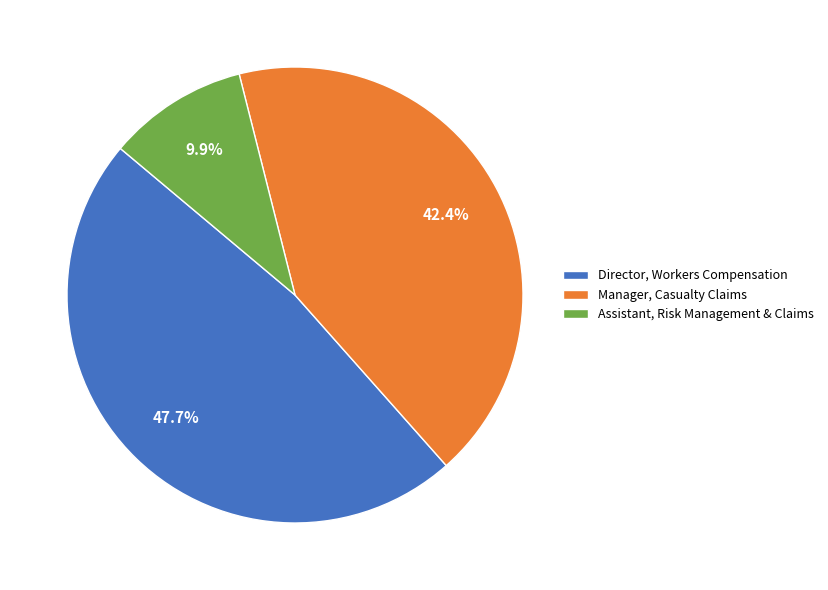

To the nearest percent, what is the difference between the largest and smallest slice percentages?

38%